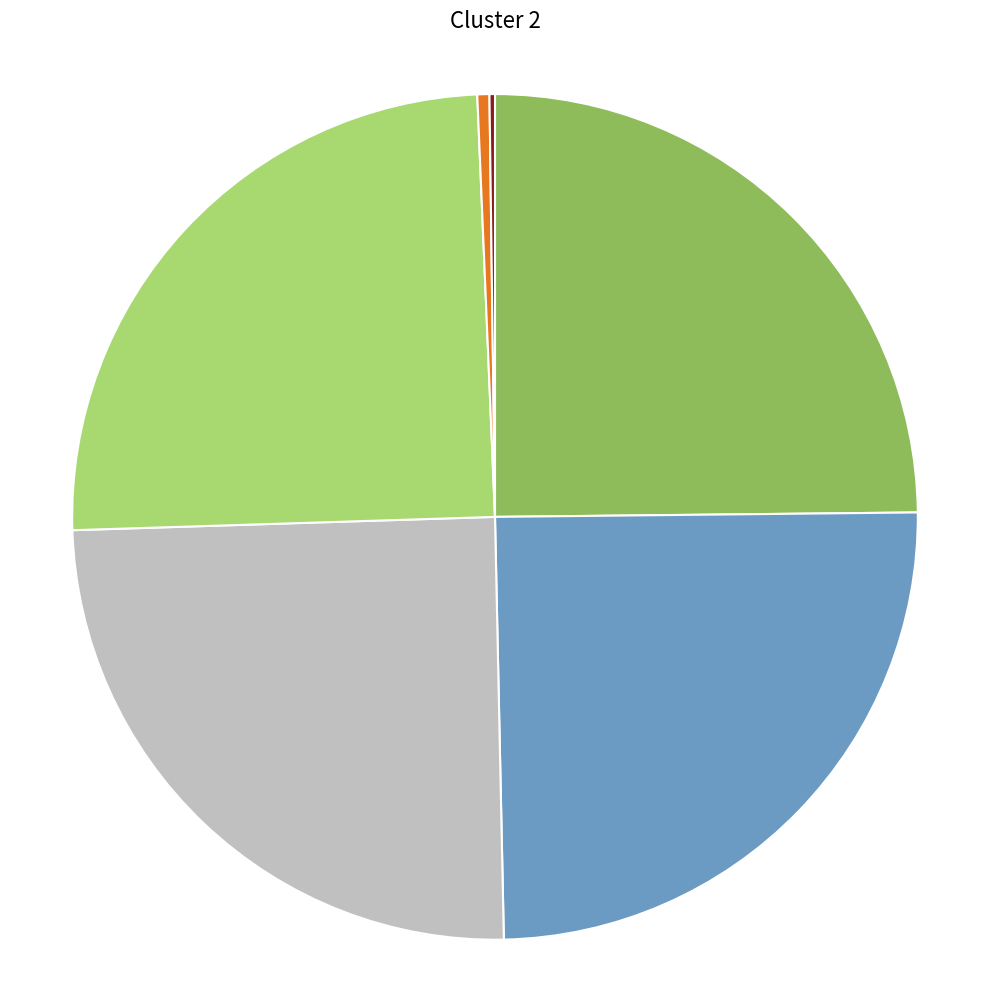

Is there any slice that represents more than half of the pie?

No